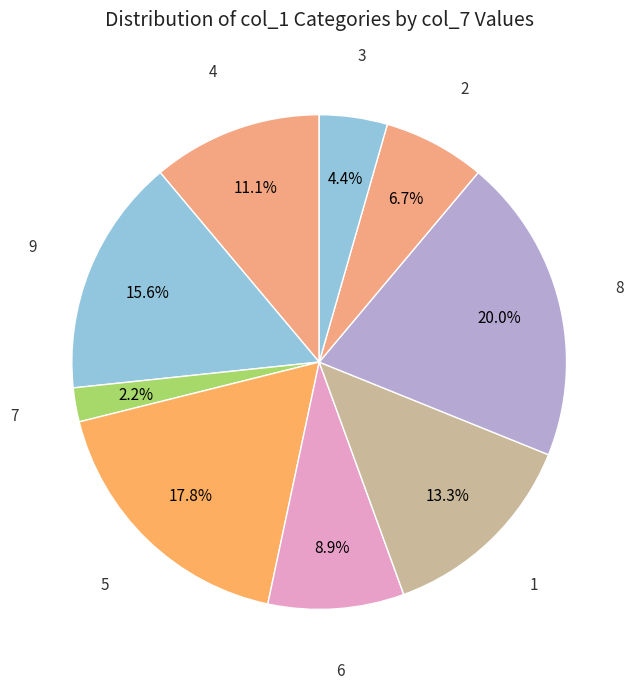

How many segments does this pie chart have?

9